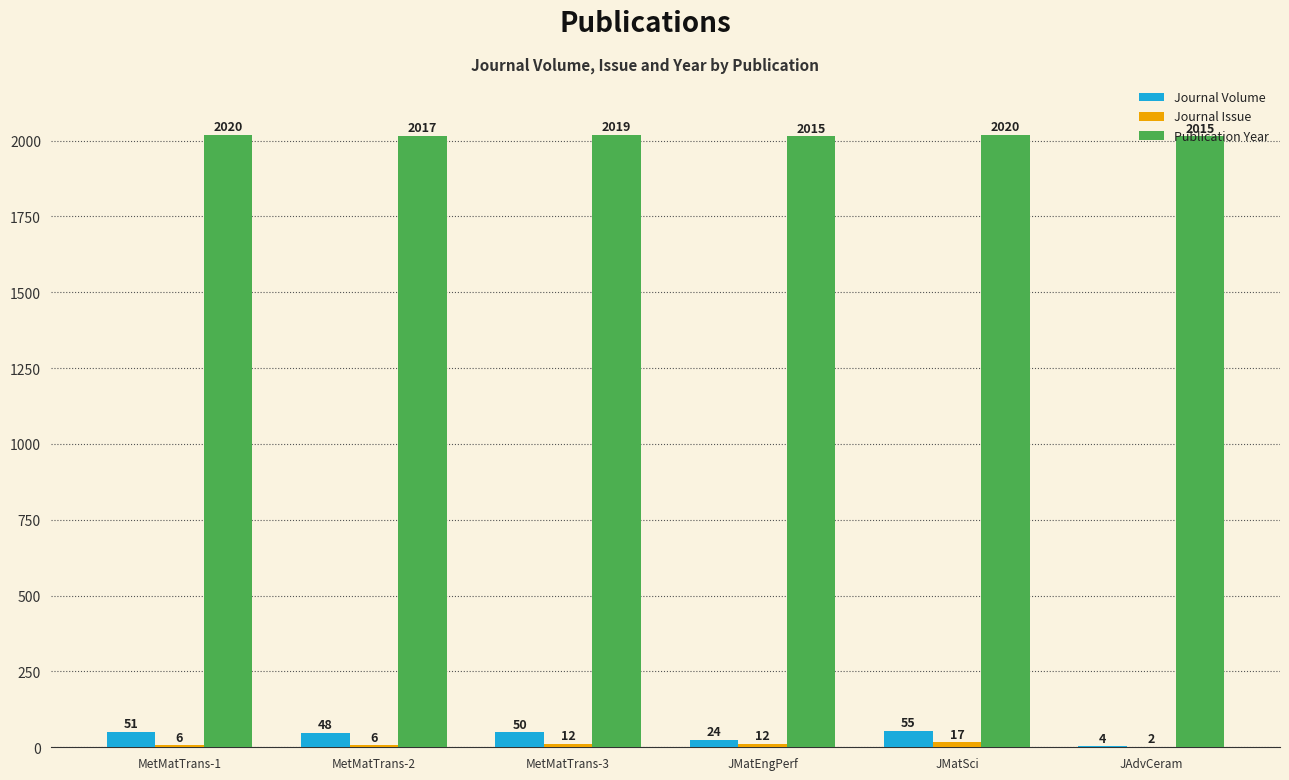

At which category is the sum across all series the highest?

JMatSci